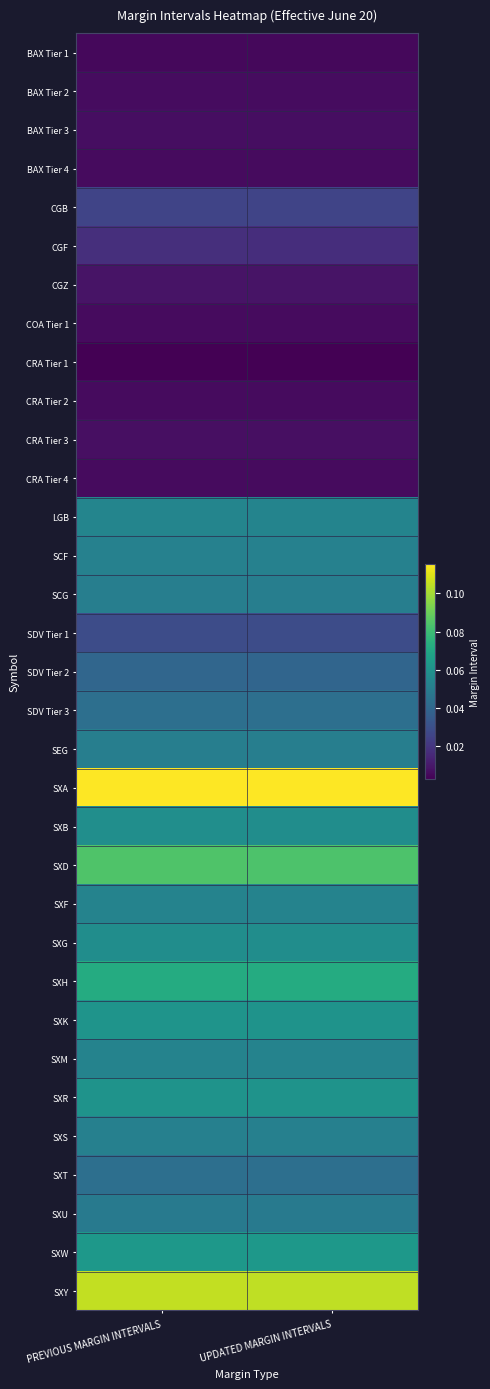

Reading left to right, transcribe all the data shown in this chart.

BAX Tier 1: PREVIOUS MARGIN INTERVALS=0.0	UPDATED MARGIN INTERVALS=0.0
BAX Tier 2: PREVIOUS MARGIN INTERVALS=0.0	UPDATED MARGIN INTERVALS=0.0
BAX Tier 3: PREVIOUS MARGIN INTERVALS=0.0	UPDATED MARGIN INTERVALS=0.0
BAX Tier 4: PREVIOUS MARGIN INTERVALS=0.0	UPDATED MARGIN INTERVALS=0.0
CGB: PREVIOUS MARGIN INTERVALS=0.0	UPDATED MARGIN INTERVALS=0.0
CGF: PREVIOUS MARGIN INTERVALS=0.0	UPDATED MARGIN INTERVALS=0.0
CGZ: PREVIOUS MARGIN INTERVALS=0.0	UPDATED MARGIN INTERVALS=0.0
COA Tier 1: PREVIOUS MARGIN INTERVALS=0.0	UPDATED MARGIN INTERVALS=0.0
CRA Tier 1: PREVIOUS MARGIN INTERVALS=0.0	UPDATED MARGIN INTERVALS=0.0
CRA Tier 2: PREVIOUS MARGIN INTERVALS=0.0	UPDATED MARGIN INTERVALS=0.0
CRA Tier 3: PREVIOUS MARGIN INTERVALS=0.0	UPDATED MARGIN INTERVALS=0.0
CRA Tier 4: PREVIOUS MARGIN INTERVALS=0.0	UPDATED MARGIN INTERVALS=0.0
LGB: PREVIOUS MARGIN INTERVALS=0.1	UPDATED MARGIN INTERVALS=0.1
SCF: PREVIOUS MARGIN INTERVALS=0.1	UPDATED MARGIN INTERVALS=0.1
SCG: PREVIOUS MARGIN INTERVALS=0.1	UPDATED MARGIN INTERVALS=0.1
SDV Tier 1: PREVIOUS MARGIN INTERVALS=0.0	UPDATED MARGIN INTERVALS=0.0
SDV Tier 2: PREVIOUS MARGIN INTERVALS=0.0	UPDATED MARGIN INTERVALS=0.0
SDV Tier 3: PREVIOUS MARGIN INTERVALS=0.0	UPDATED MARGIN INTERVALS=0.0
SEG: PREVIOUS MARGIN INTERVALS=0.1	UPDATED MARGIN INTERVALS=0.1
SXA: PREVIOUS MARGIN INTERVALS=0.1	UPDATED MARGIN INTERVALS=0.1
SXB: PREVIOUS MARGIN INTERVALS=0.1	UPDATED MARGIN INTERVALS=0.1
SXD: PREVIOUS MARGIN INTERVALS=0.1	UPDATED MARGIN INTERVALS=0.1
SXF: PREVIOUS MARGIN INTERVALS=0.1	UPDATED MARGIN INTERVALS=0.1
SXG: PREVIOUS MARGIN INTERVALS=0.1	UPDATED MARGIN INTERVALS=0.1
SXH: PREVIOUS MARGIN INTERVALS=0.1	UPDATED MARGIN INTERVALS=0.1
SXK: PREVIOUS MARGIN INTERVALS=0.1	UPDATED MARGIN INTERVALS=0.1
SXM: PREVIOUS MARGIN INTERVALS=0.1	UPDATED MARGIN INTERVALS=0.1
SXR: PREVIOUS MARGIN INTERVALS=0.1	UPDATED MARGIN INTERVALS=0.1
SXS: PREVIOUS MARGIN INTERVALS=0.1	UPDATED MARGIN INTERVALS=0.1
SXT: PREVIOUS MARGIN INTERVALS=0.0	UPDATED MARGIN INTERVALS=0.0
SXU: PREVIOUS MARGIN INTERVALS=0.0	UPDATED MARGIN INTERVALS=0.0
SXW: PREVIOUS MARGIN INTERVALS=0.1	UPDATED MARGIN INTERVALS=0.1
SXY: PREVIOUS MARGIN INTERVALS=0.1	UPDATED MARGIN INTERVALS=0.1